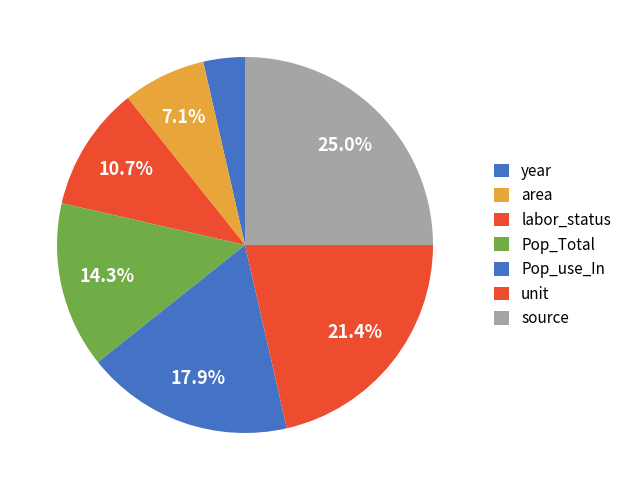

True or false: unit accounts for 28% of the total.

False